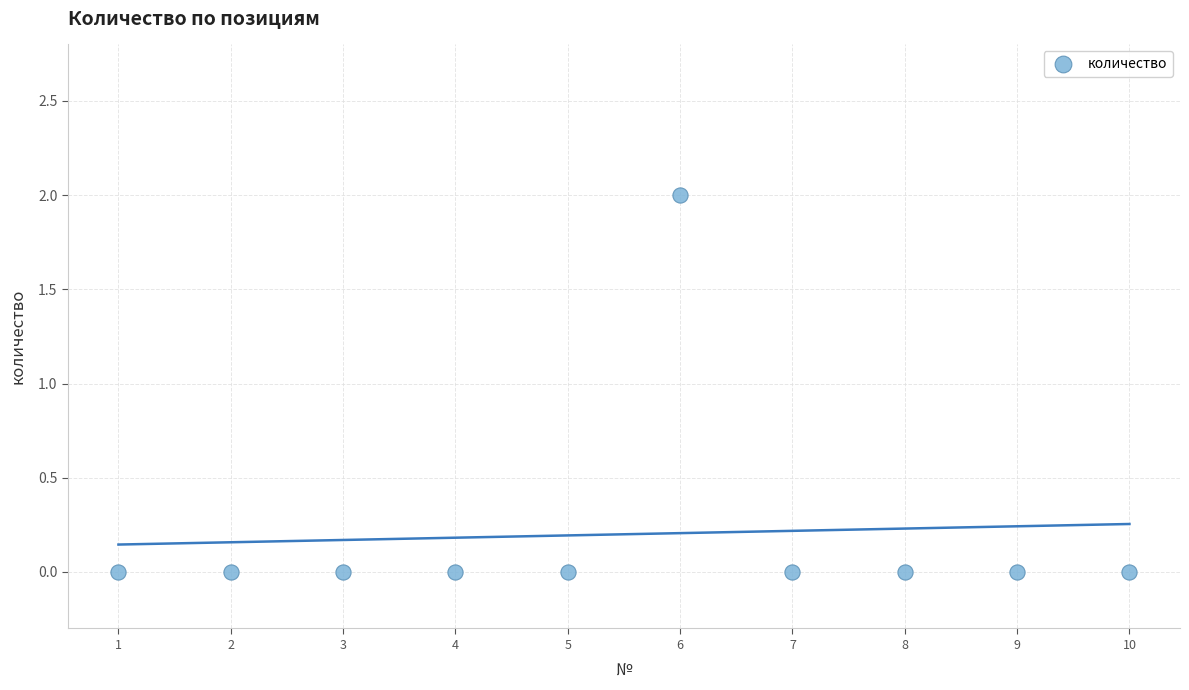

What is the average X value?

6